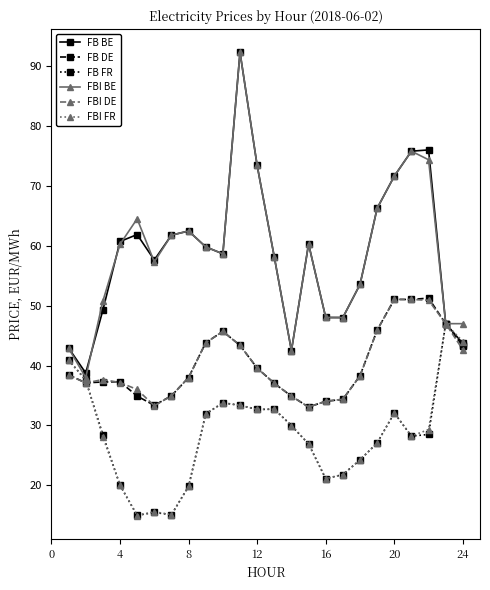

True or false: FBI DE has more than 1 points higher than both neighbors.

True